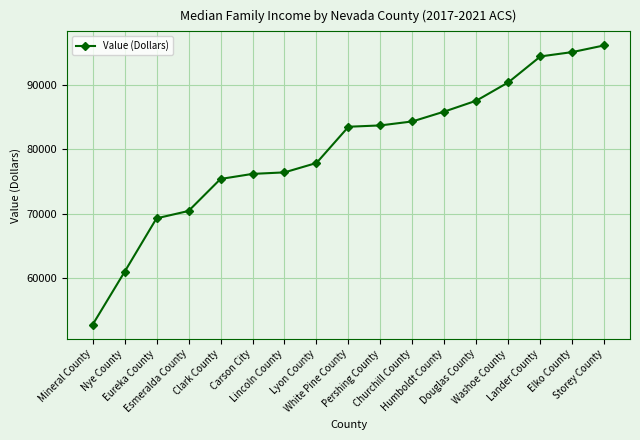

What is the difference between the maximum and minimum values?

43502